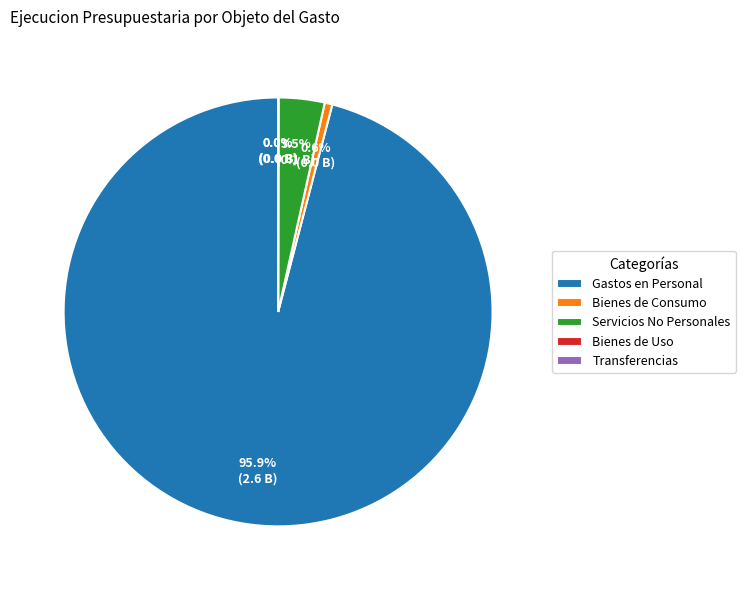

Which slice is the largest?

Gastos en Personal